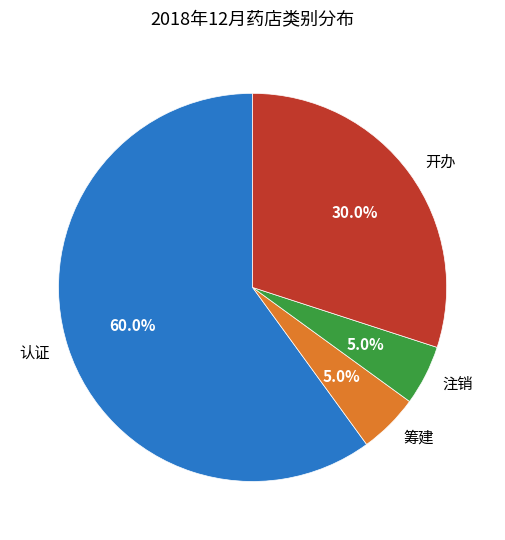

Approximately how many times larger is the value at 注销 compared to 开办?

0.2